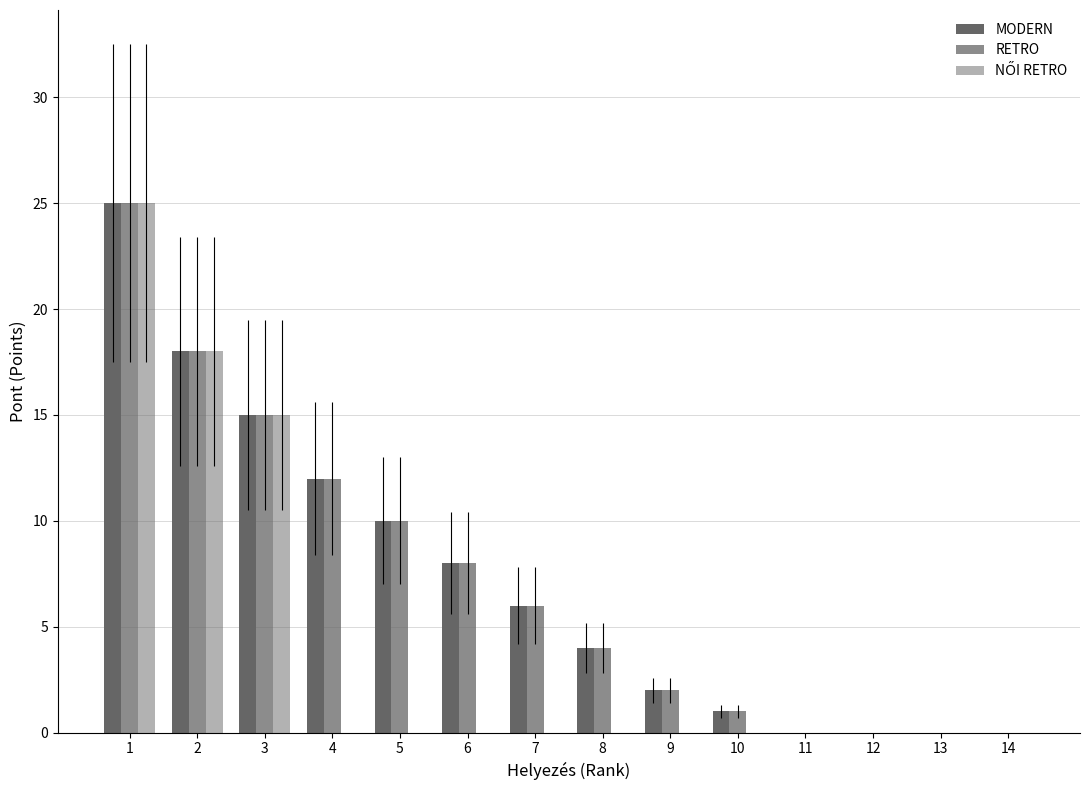

Are the bars grouped side by side (vs. stacked)?

Yes